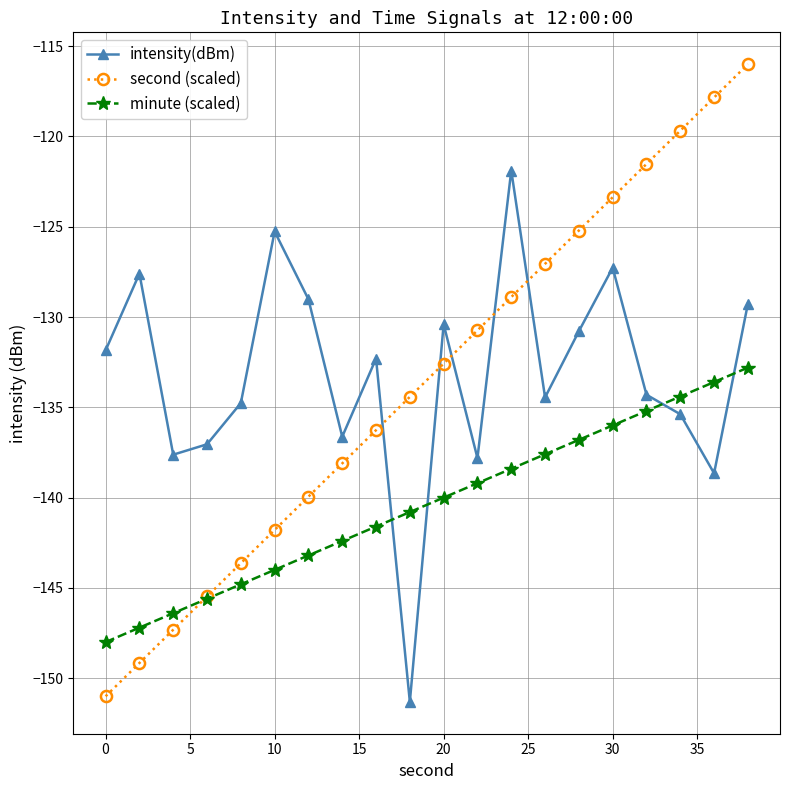

What is the average value of the minute (scaled) series?

-140.4